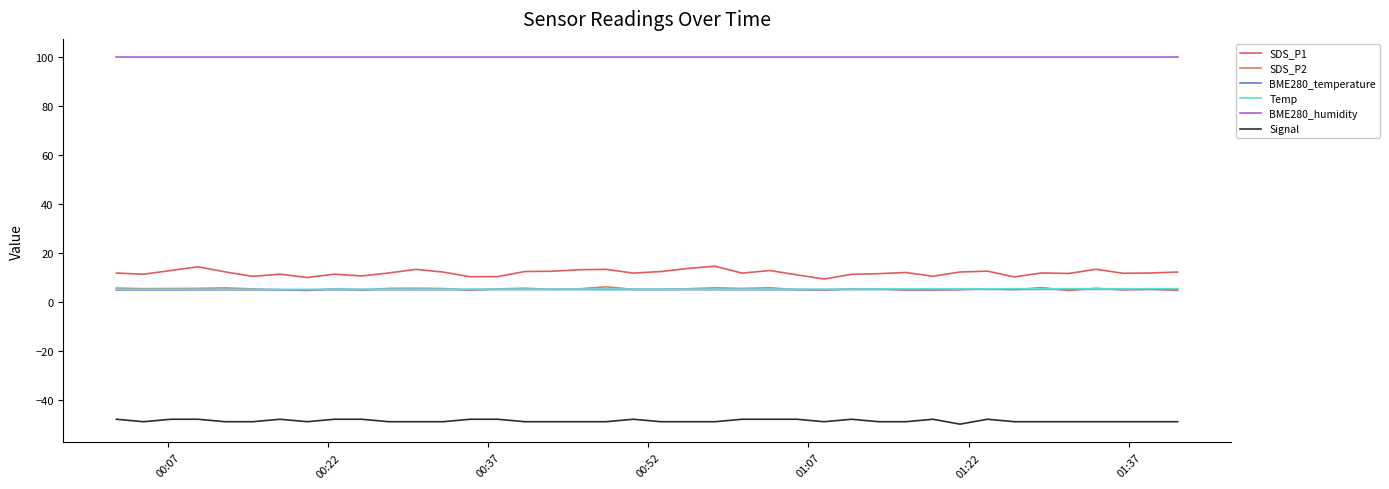

How many lines are shown in the chart?

6